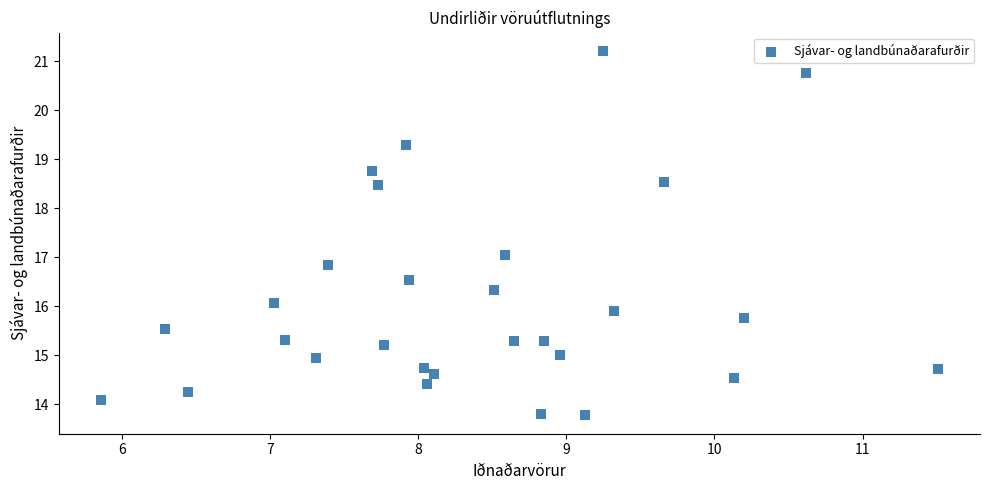

What is the range of Y values (max minus min)?

7.4